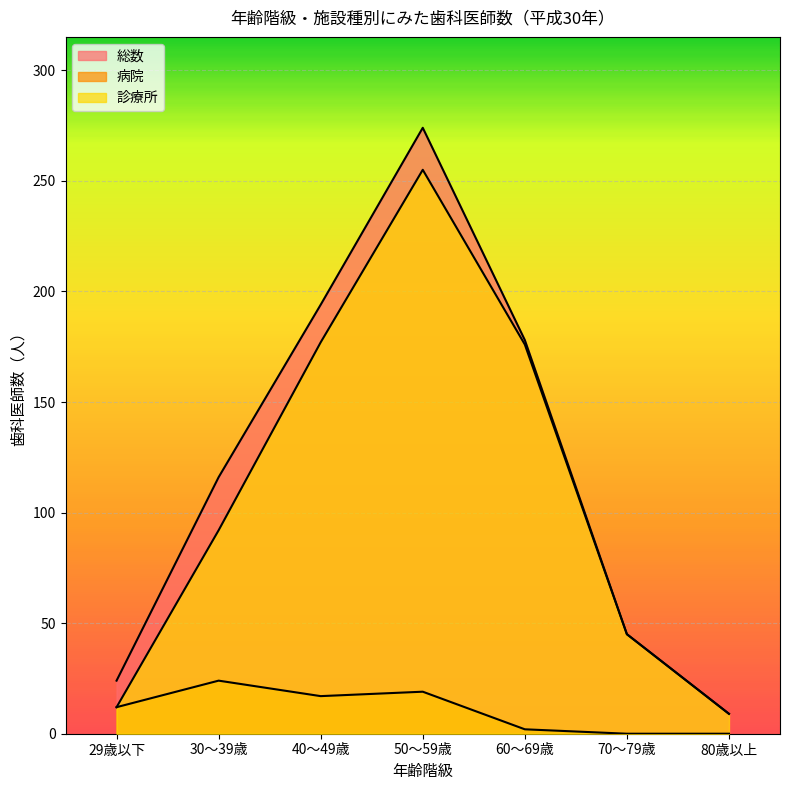

Between 80歳以上 and 50～59歳, which is larger?

50～59歳